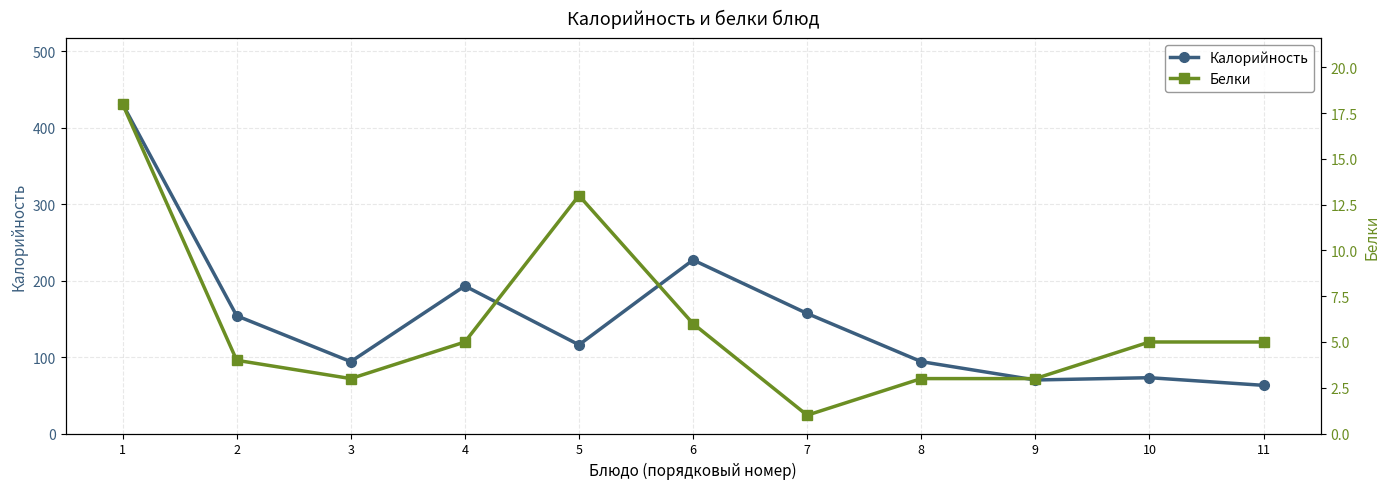

True or false: Калорийность and Белки intersect in this chart.

False